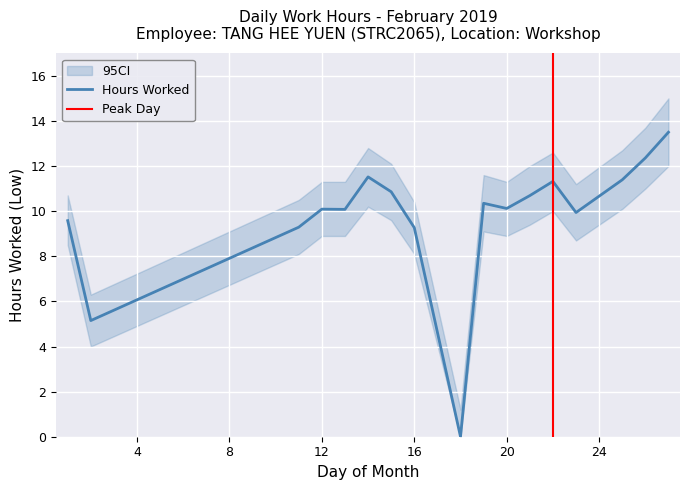

What is the value of the 4th point from the left?

10.1